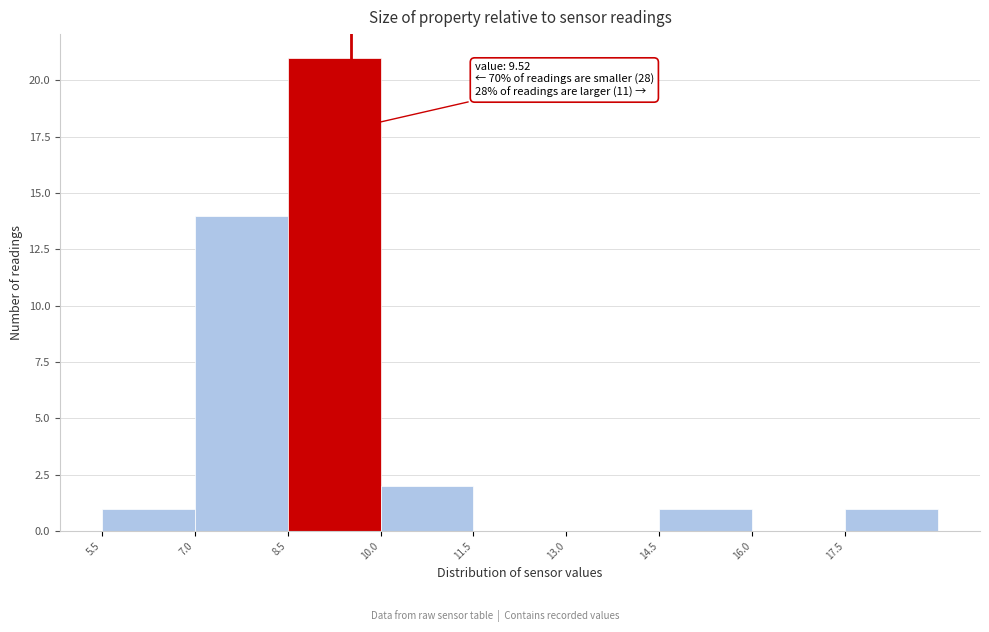

Over which range of the x-axis is the bar tallest?

8.5 to 10.0